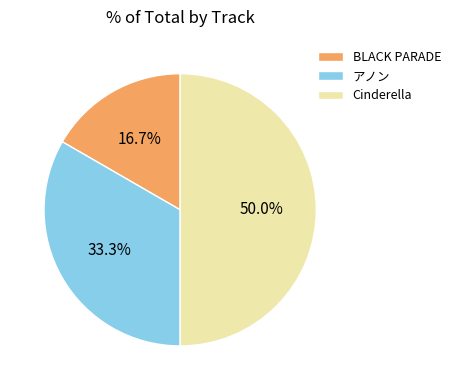

Combined, do Cinderella and アノン account for over 50%?

Yes